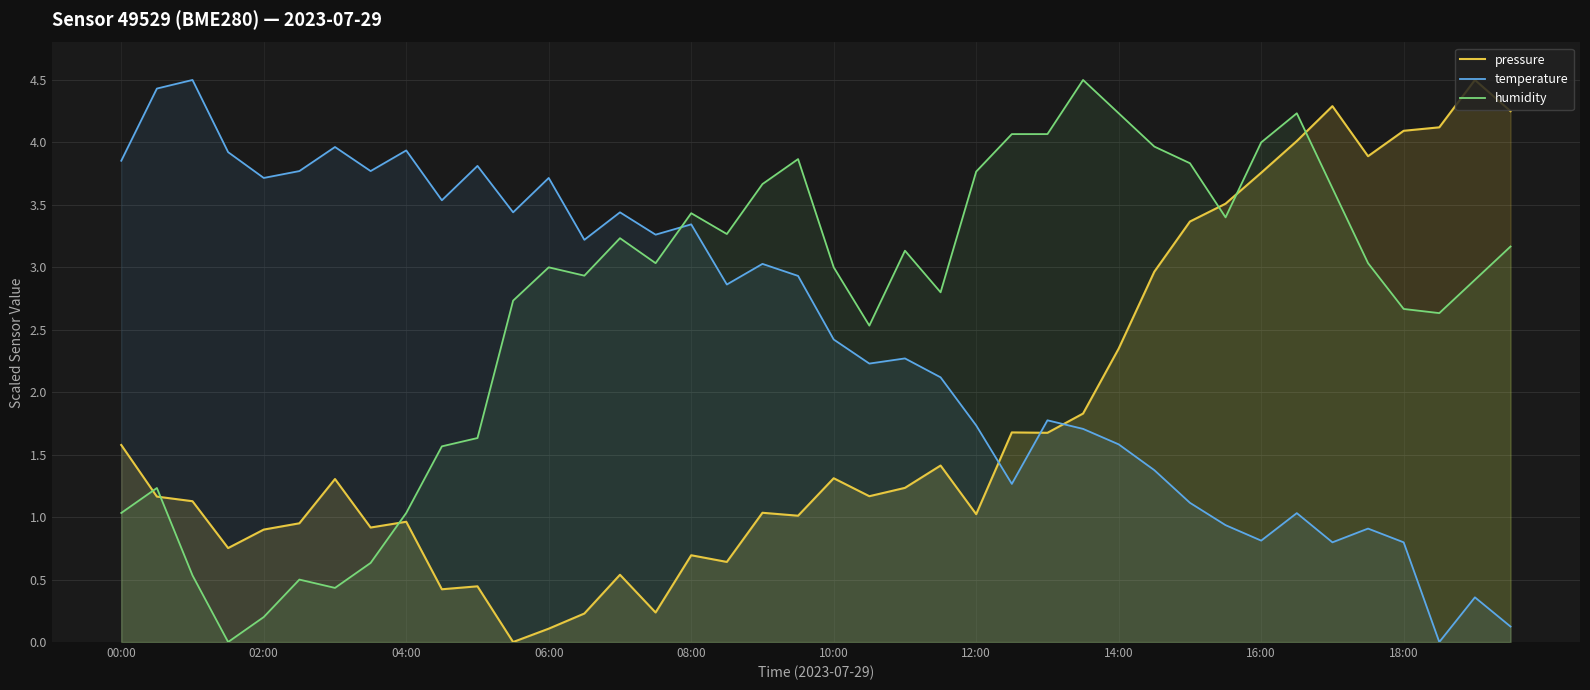

Which series has the largest total across all categories?

humidity